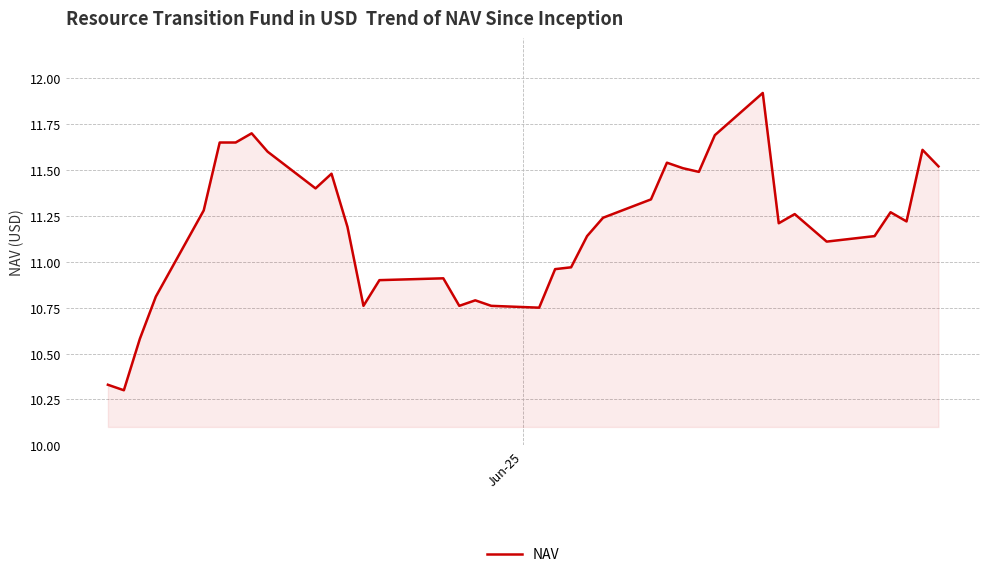

What is the difference between the maximum and minimum values?

1.6